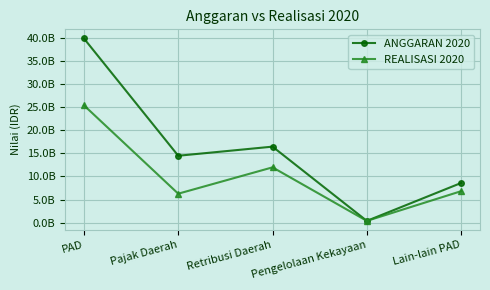

What are all the series names shown in the legend?

ANGGARAN 2020, REALISASI 2020